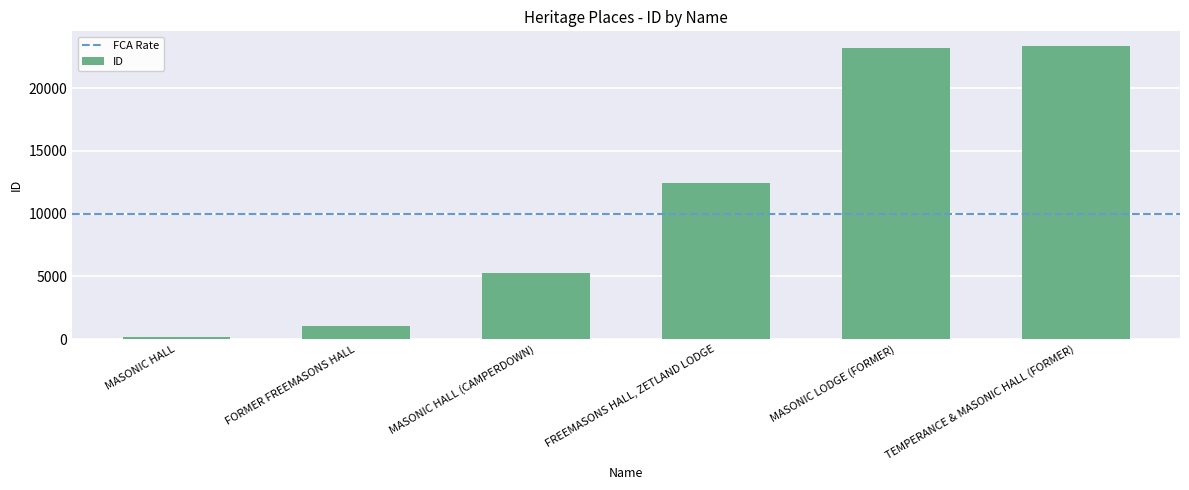

At which category does the chart reach its minimum across all series?

MASONIC HALL